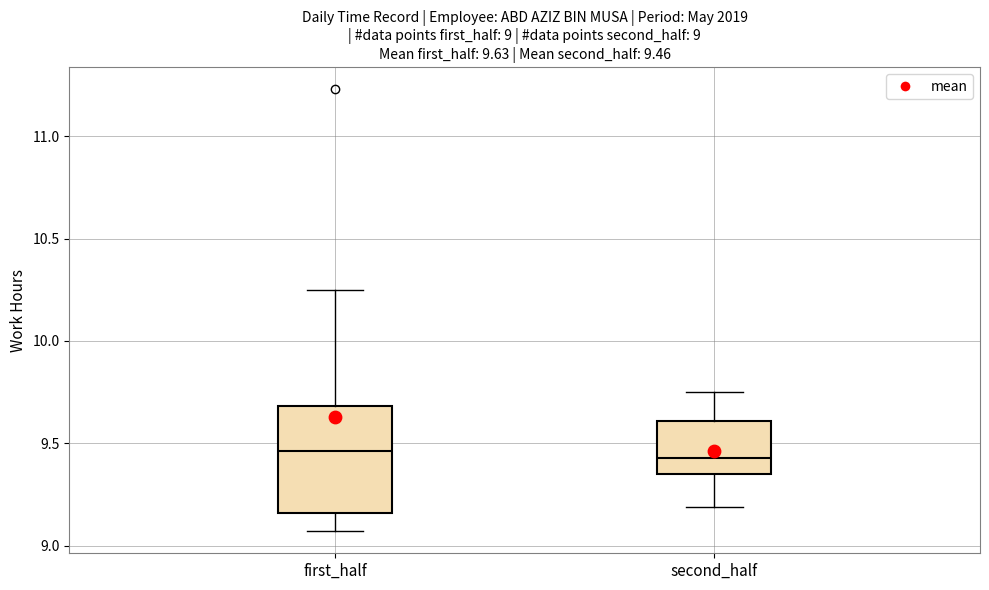

Comparing the boxes themselves (not the whiskers), which one is the tallest?

first_half